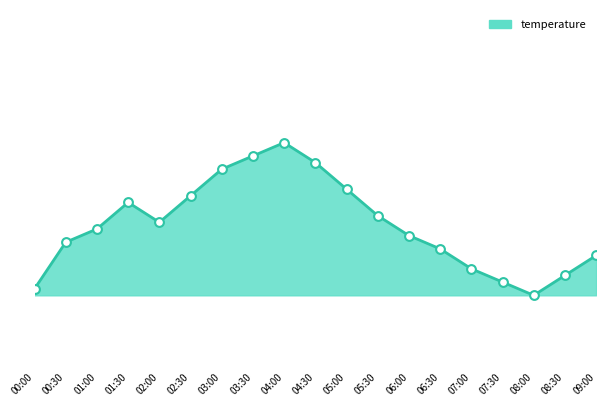

What is the change in value from 03:00 to 06:30?

-1.2